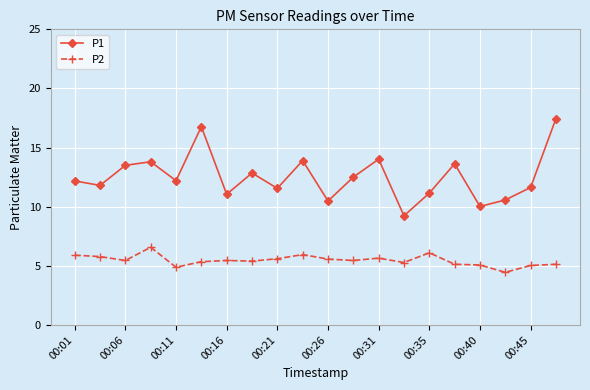

List the series in order of their peak value, lowest first.

P2, P1